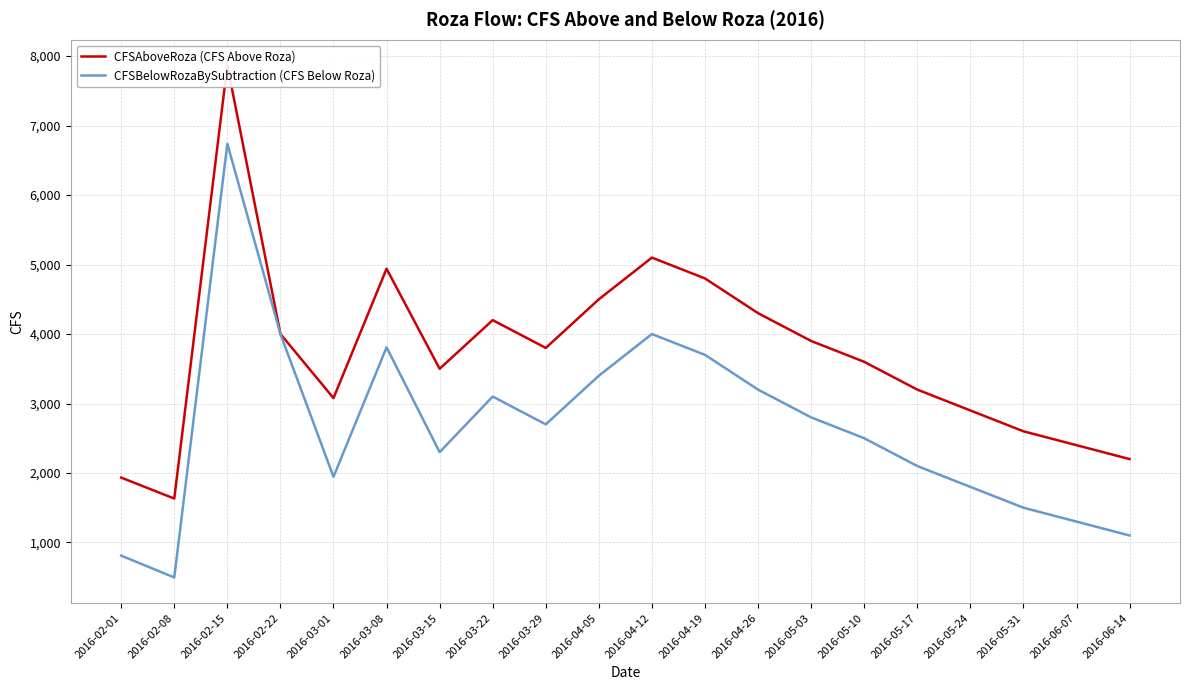

Is the value of CFSAboveRoza (CFS Above Roza) at 2016-05-17 greater than the value of CFSBelowRozaBySubtraction (CFS Below Roza) at 2016-02-01?

Yes